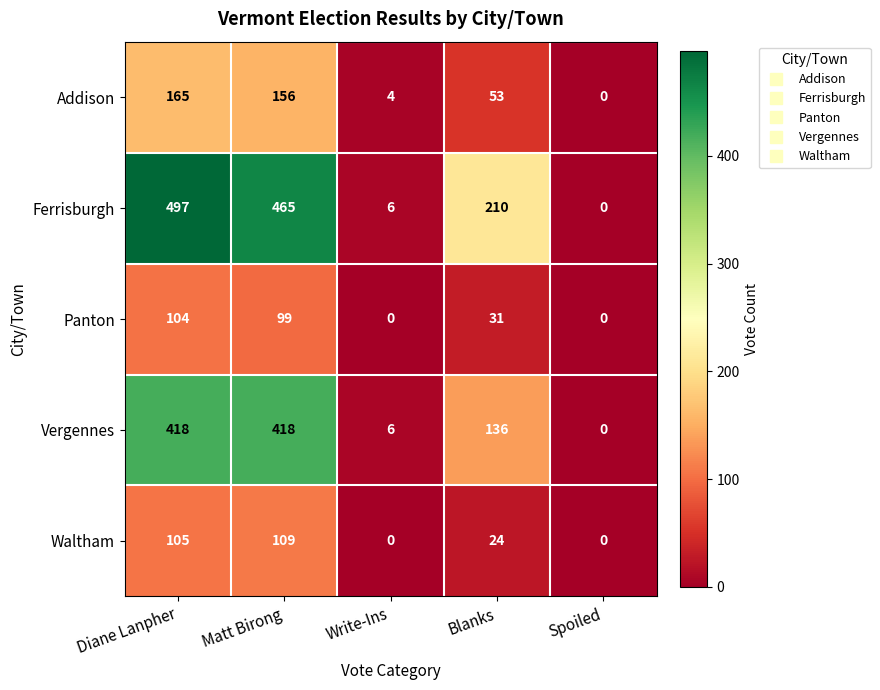

How many data points does each series have?

5